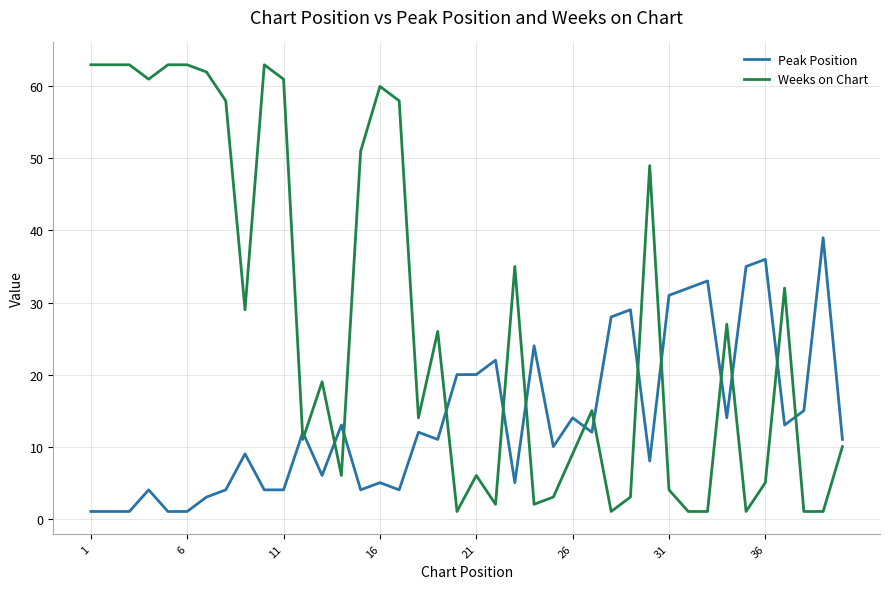

What is the maximum value shown in the chart?

63